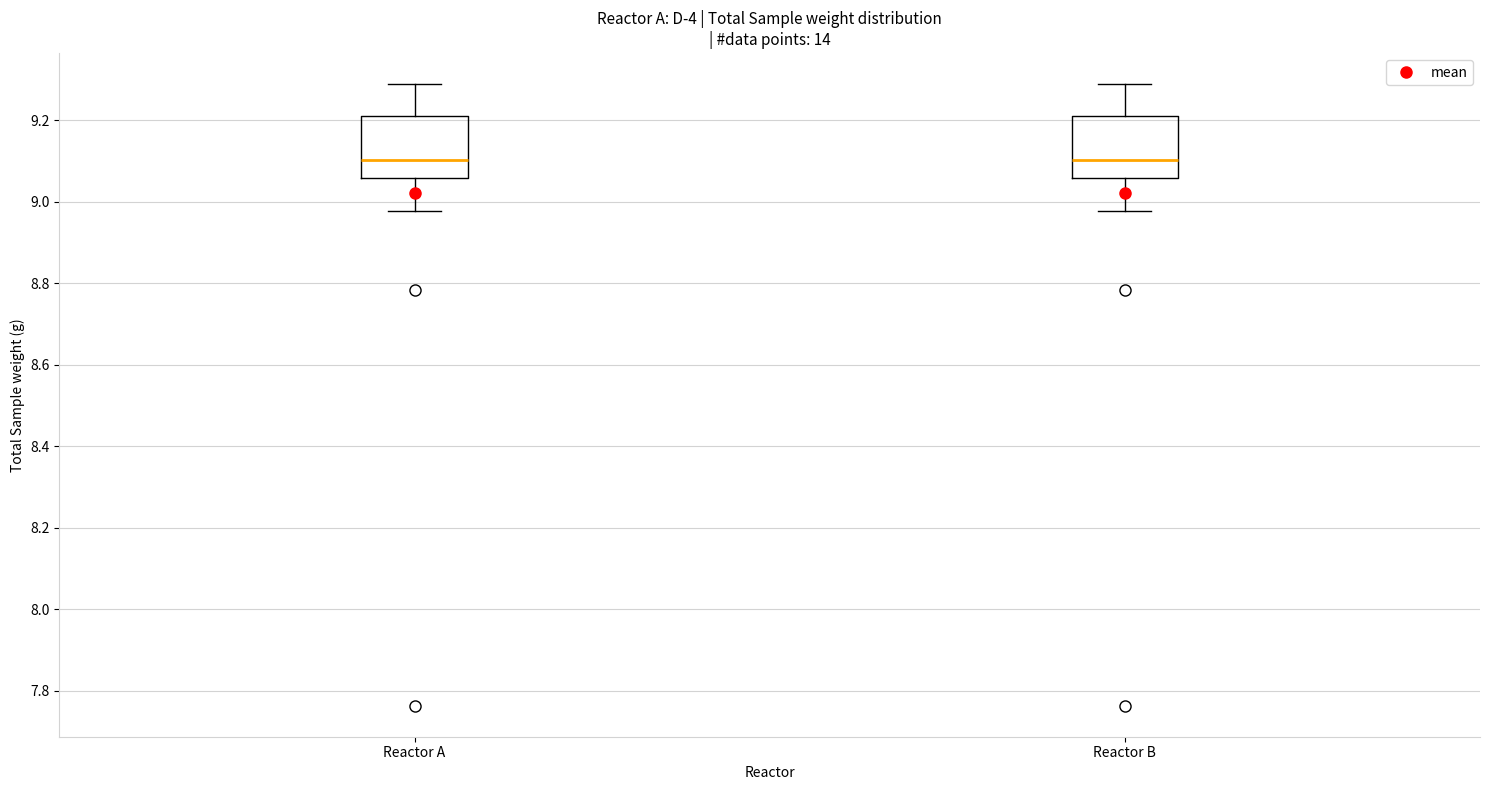

Where does the upper whisker of the box for Reactor B end on the y-axis? The values are not printed on the chart, so give them approximately, as read against the axis.

9.28